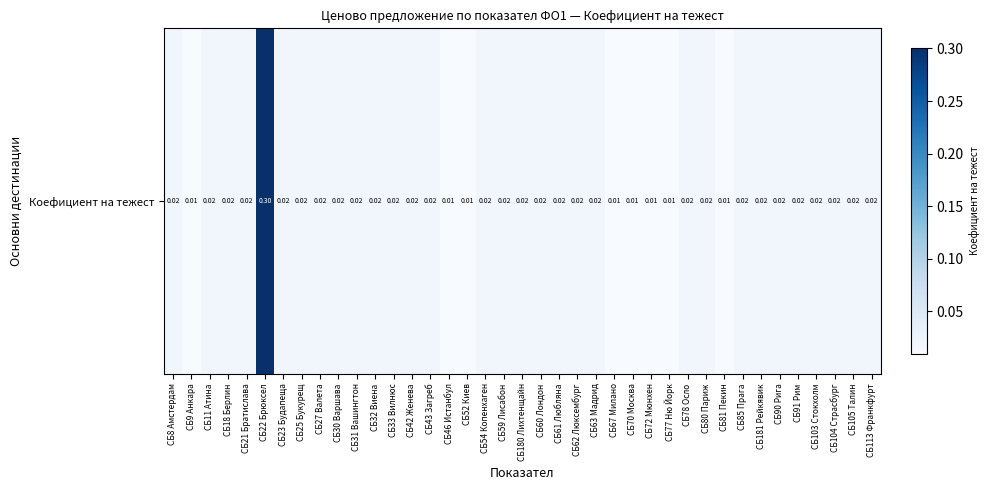

What is the sum of all values?

1.0